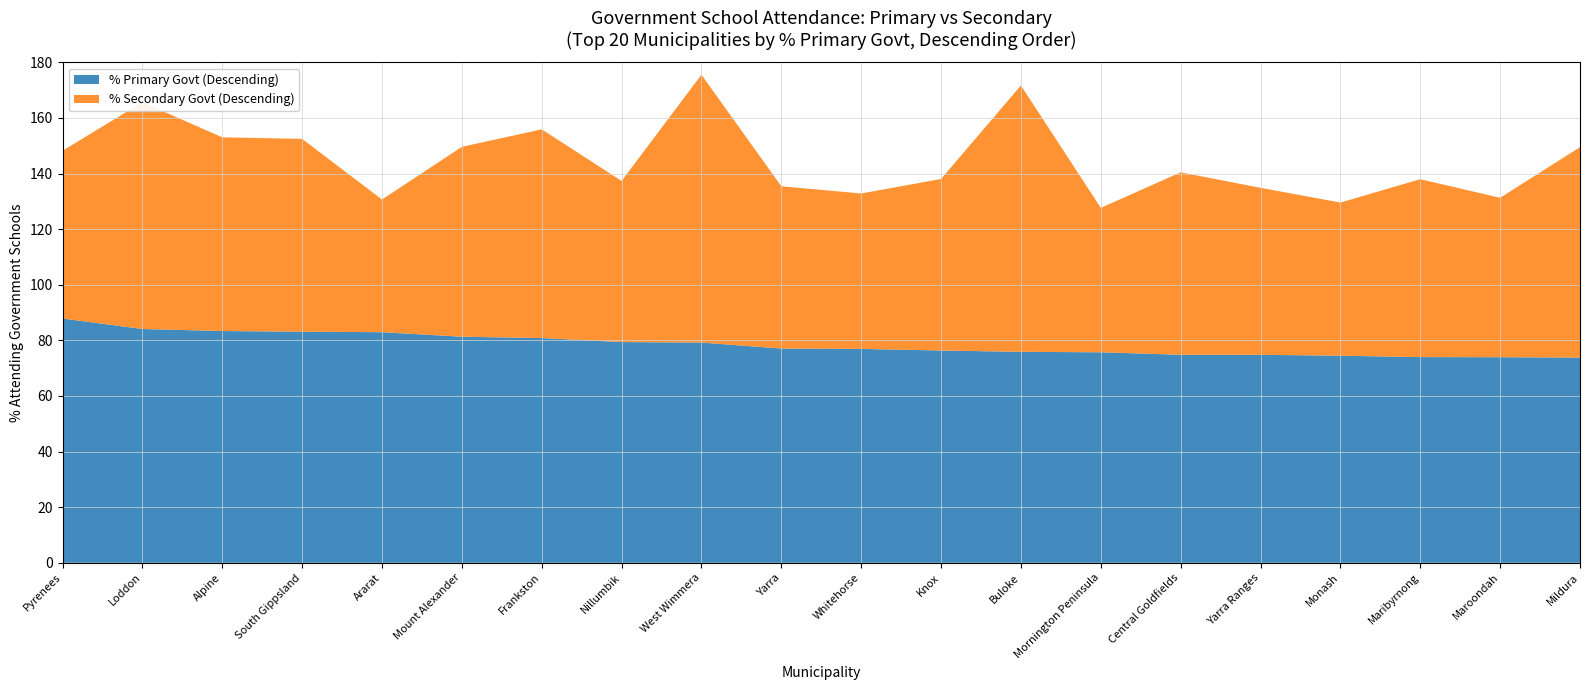

Reading right to left, transcribe all the data shown in this chart.

% Primary Govt (Descending): Mildura=73.8	Maroondah=73.9	Maribyrnong=74.0	Monash=74.5	Yarra Ranges=74.8	Central Goldfields=74.8	Mornington Peninsula=75.7	Buloke=75.9	Knox=76.3	Whitehorse=76.9	Yarra=77.0	West Wimmera=79.2	Nillumbik=79.4	Frankston=80.8	Mount Alexander=81.3	Ararat=82.9	South Gippsland=83.1	Alpine=83.3	Loddon=84.1	Pyrenees=87.8
% Secondary Govt (Descending): Mildura=75.7	Maroondah=57.3	Maribyrnong=64.0	Monash=55.1	Yarra Ranges=60.1	Central Goldfields=65.6	Mornington Peninsula=51.9	Buloke=95.8	Knox=61.7	Whitehorse=55.9	Yarra=58.4	West Wimmera=96.3	Nillumbik=58.0	Frankston=75.1	Mount Alexander=68.3	Ararat=47.7	South Gippsland=69.3	Alpine=69.7	Loddon=81.5	Pyrenees=60.3